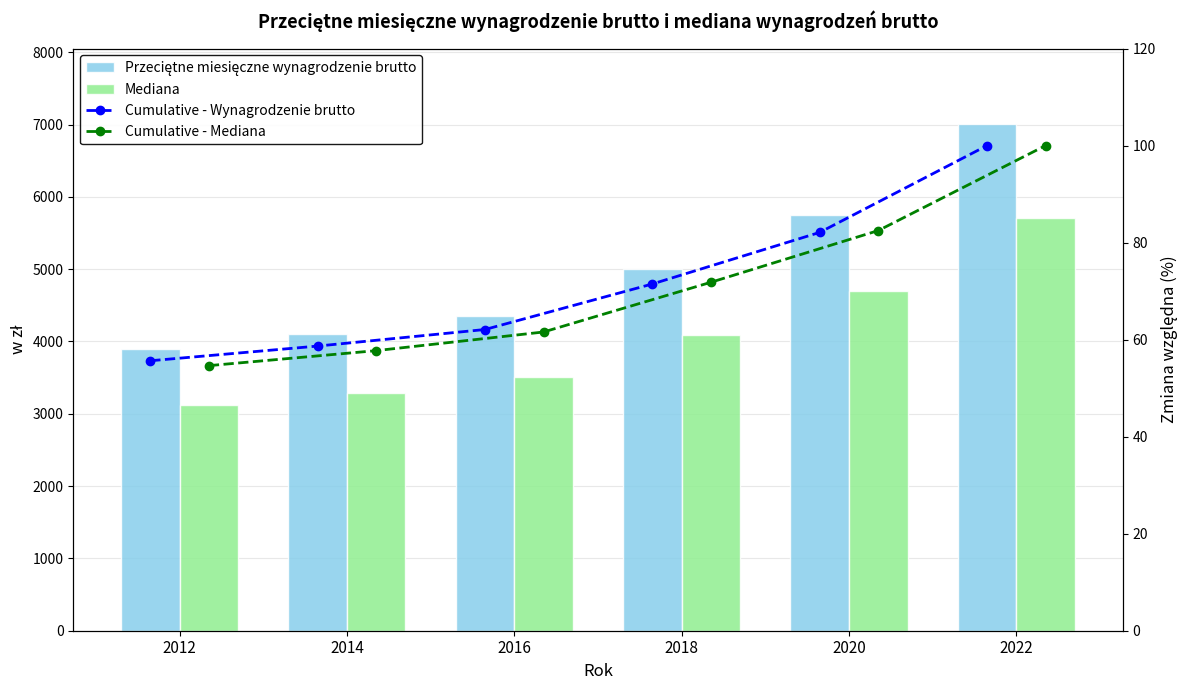

What is the maximum value for Przeciętne miesięczne wynagrodzenie brutto?

7001.3